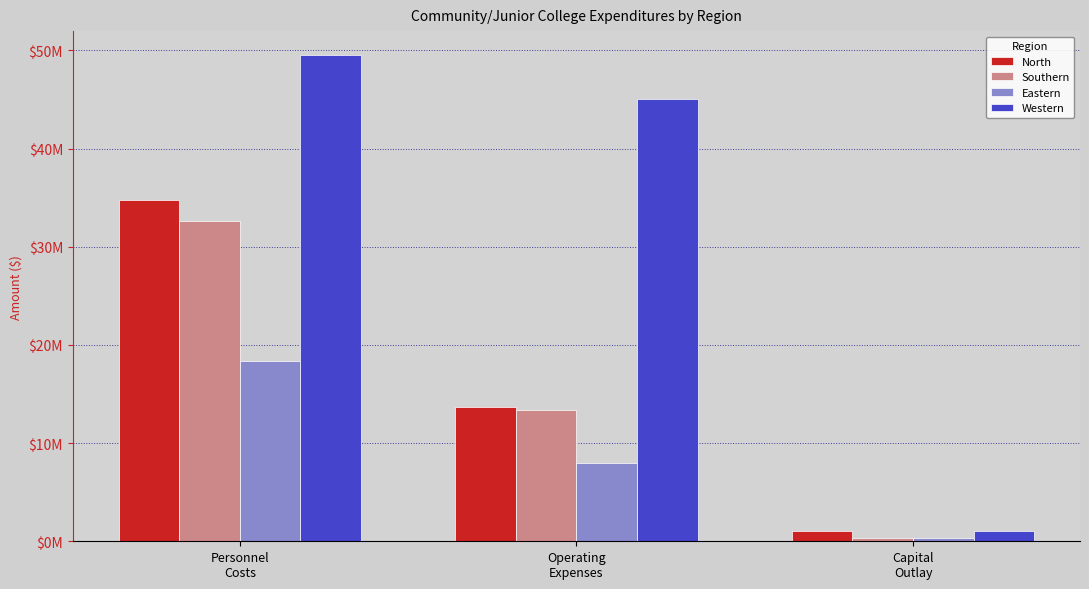

What is the label of the 2nd bar from the left?

Operating
Expenses